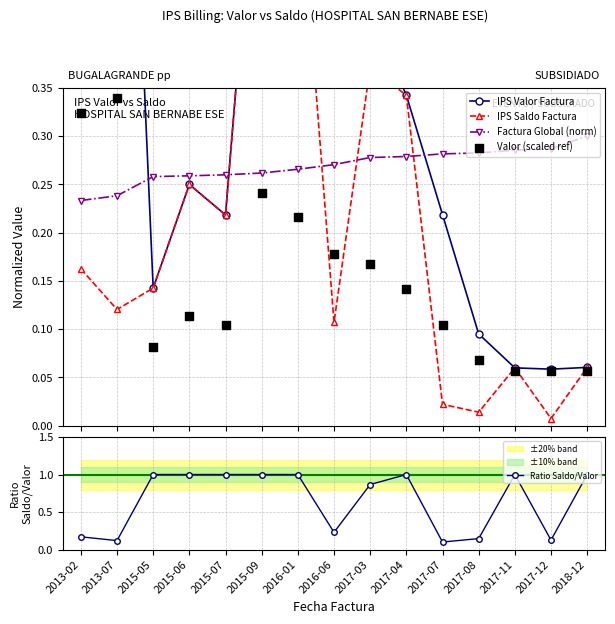

At how many categories does at least one series exceed 0?

15